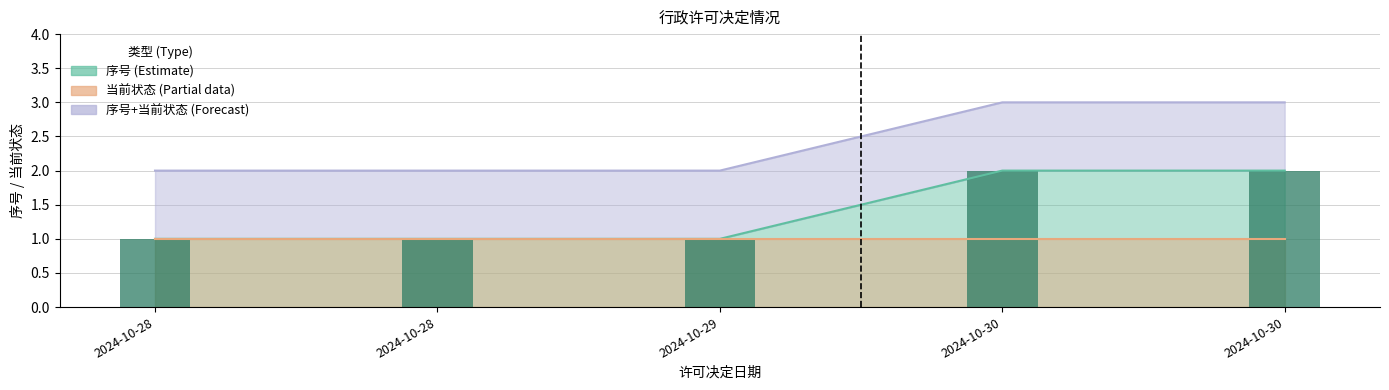

How many categories are shown in the chart?

5